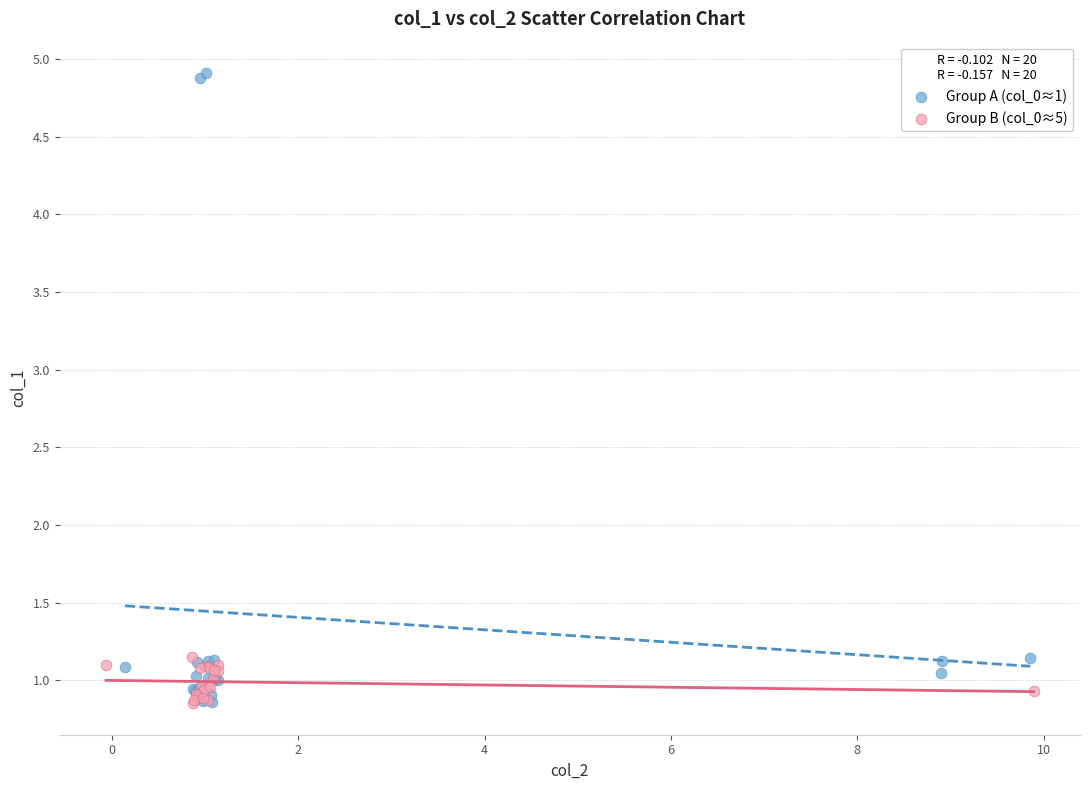

Which series has the widest spread of Y values?

Group A (col_0≈1)